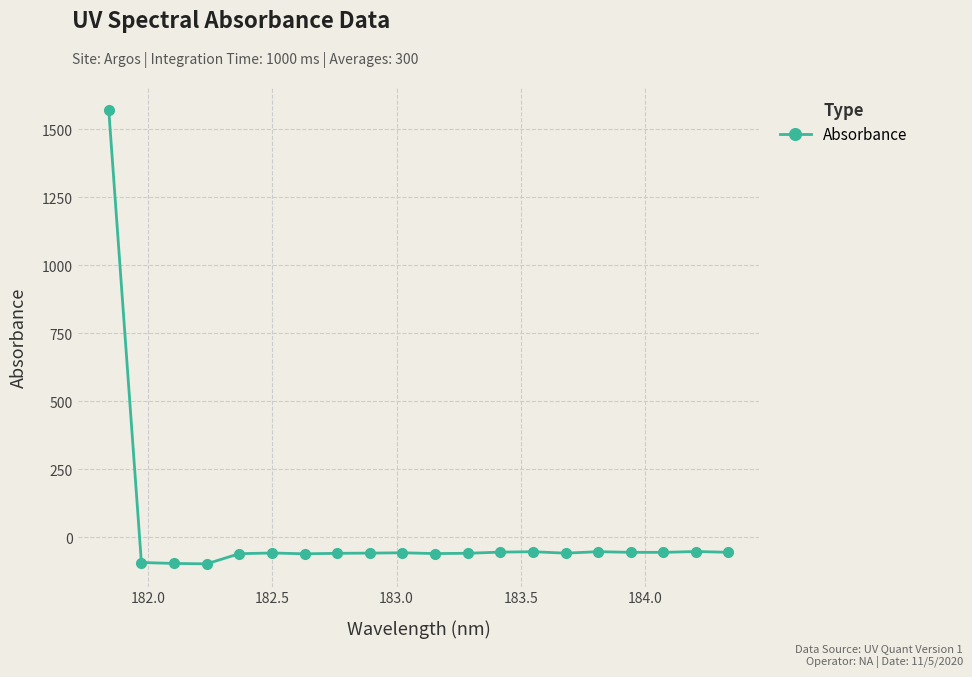

What is the greatest value displayed?

1572.3